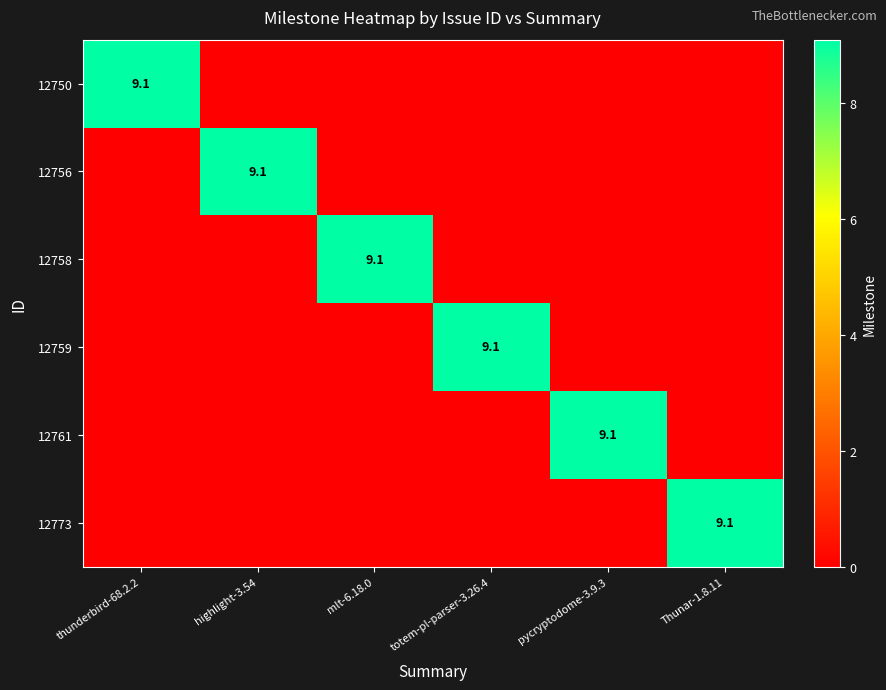

The 12761 series shows 13.4 at pycryptodome-3.9.3. True or false?

False